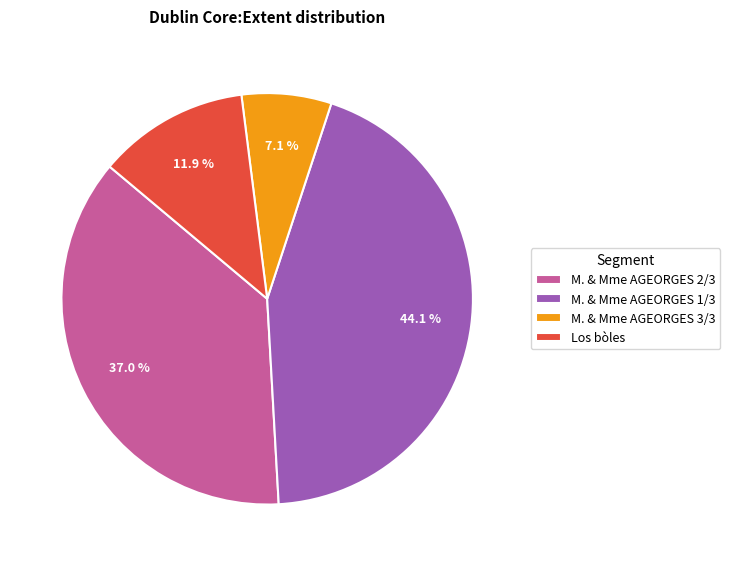

What percentage is NOT represented by M. & Mme AGEORGES 1/3?

55.9%